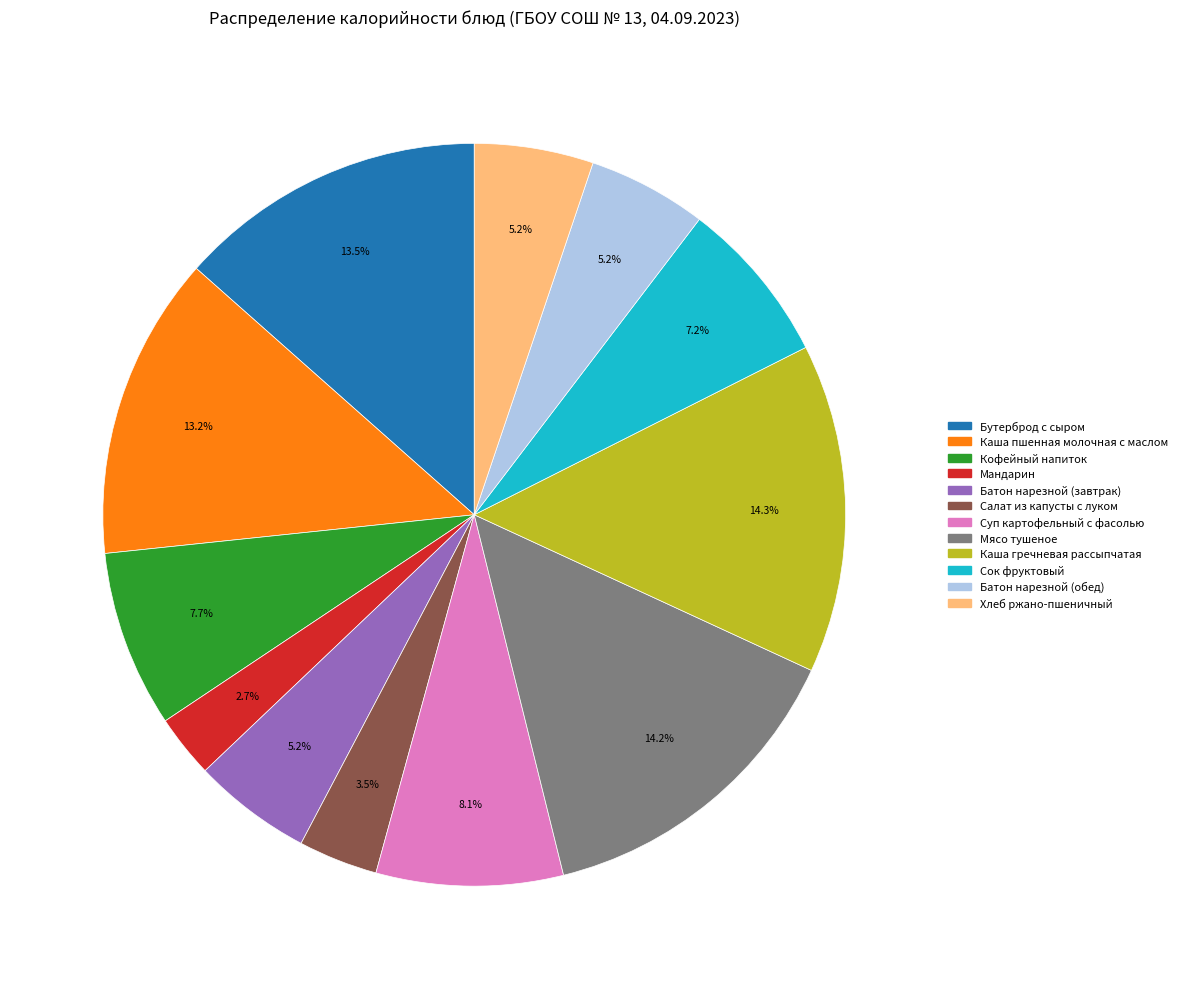

Does Каша пшенная молочная с маслом account for over 50% of the chart?

No